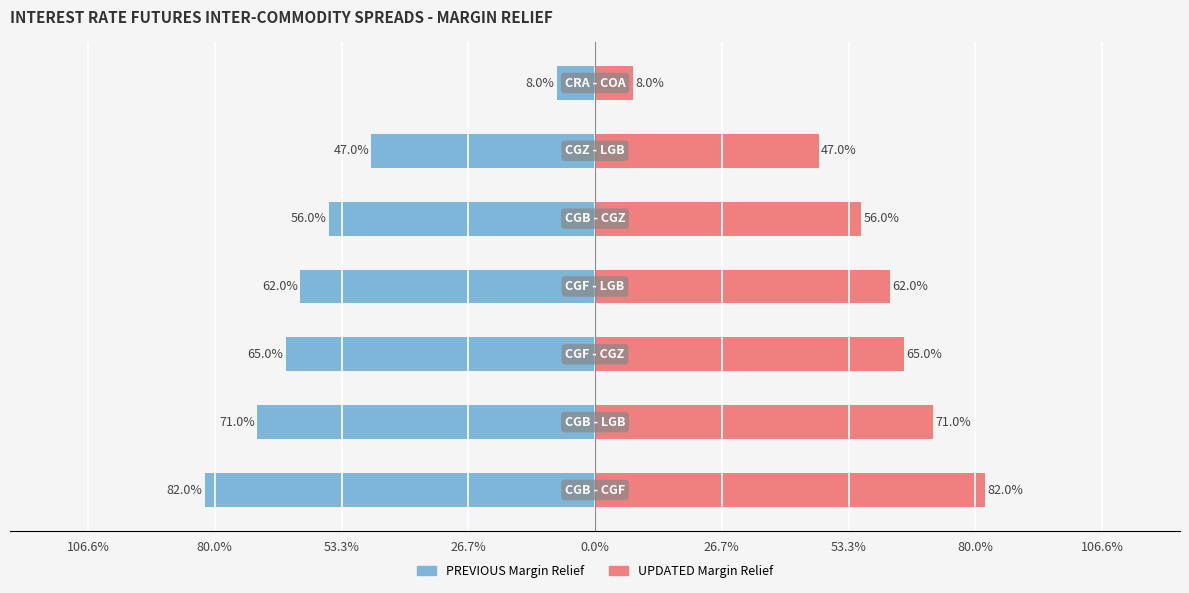

At how many categories does at least one series exceed 0?

7